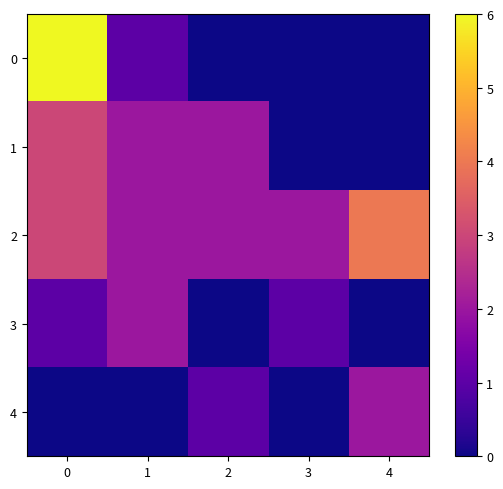

Reading left to right, list all the values displayed in this chart.

0: 0=6	1=1	2=0	3=0	4=0
1: 0=3	1=2	2=2	3=0	4=0
2: 0=3	1=2	2=2	3=2	4=4
3: 0=1	1=2	2=0	3=1	4=0
4: 0=0	1=0	2=1	3=0	4=2